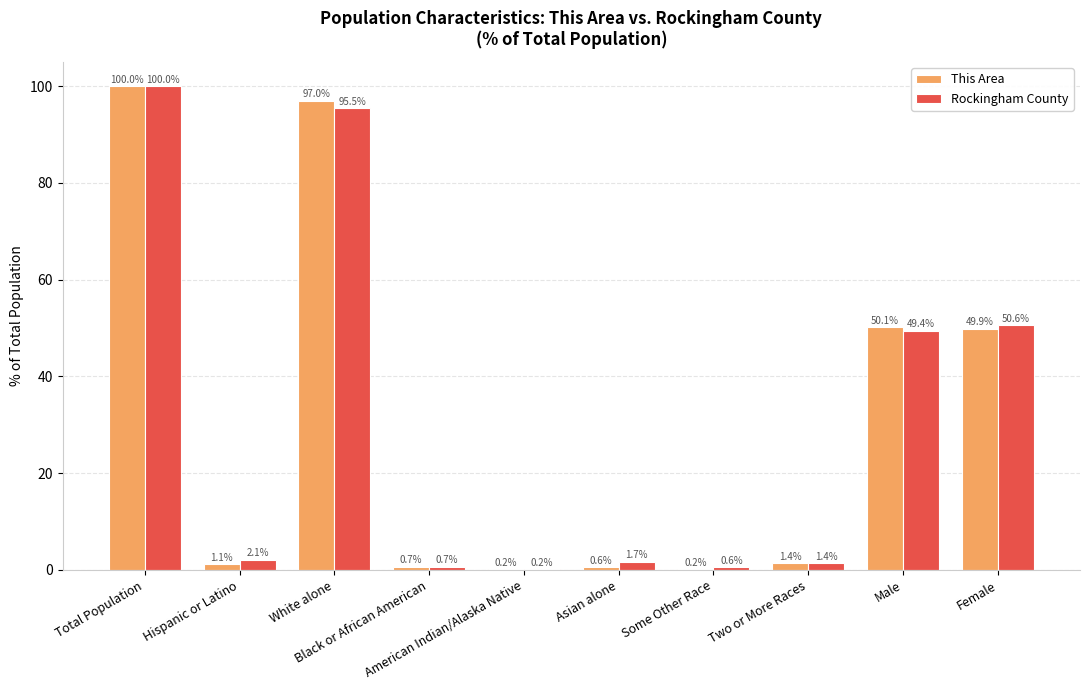

How many distinct data groups are displayed?

2